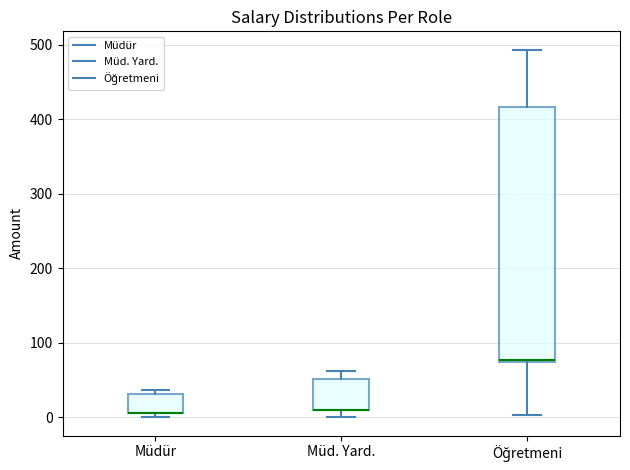

Reading left to right, read every box against the y-axis: the position of its median line, the range the box covers, and the ends of its whiskers. The values are not printed on the chart, so give them approximately, as read against the axis.

Müdür: median 10 (drawn on the box's lower edge), box 10 to 30, whiskers 0 to 40
Müd. Yard.: median 10 (drawn on the box's lower edge), box 10 to 50, whiskers 0 to 60
Öğretmeni: median 80, box 70 to 420, whiskers 0 to 490